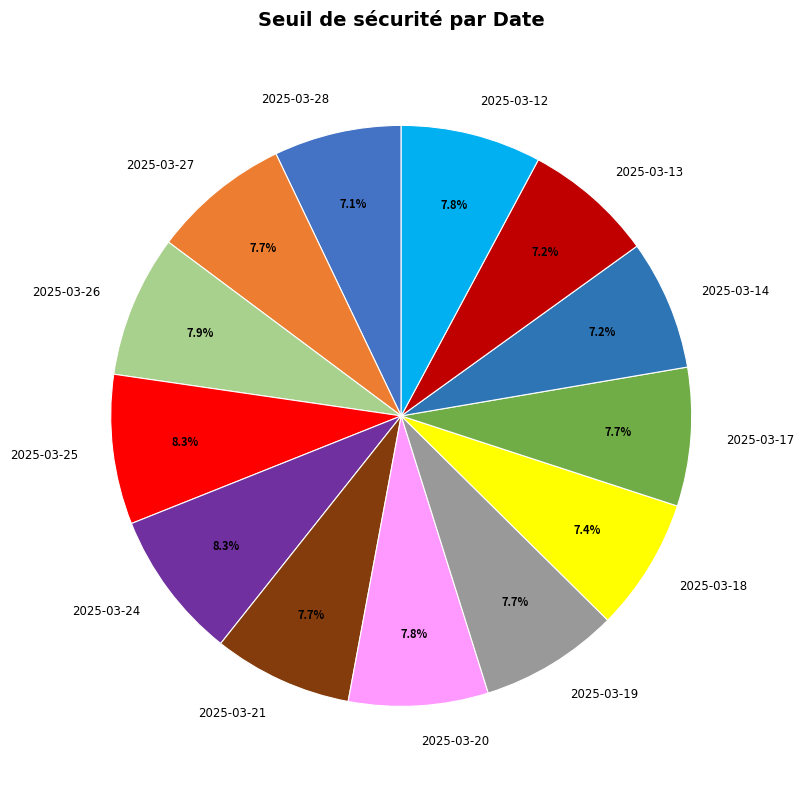

What is the total percentage of 2025-03-24 and 2025-03-13?

15.5%